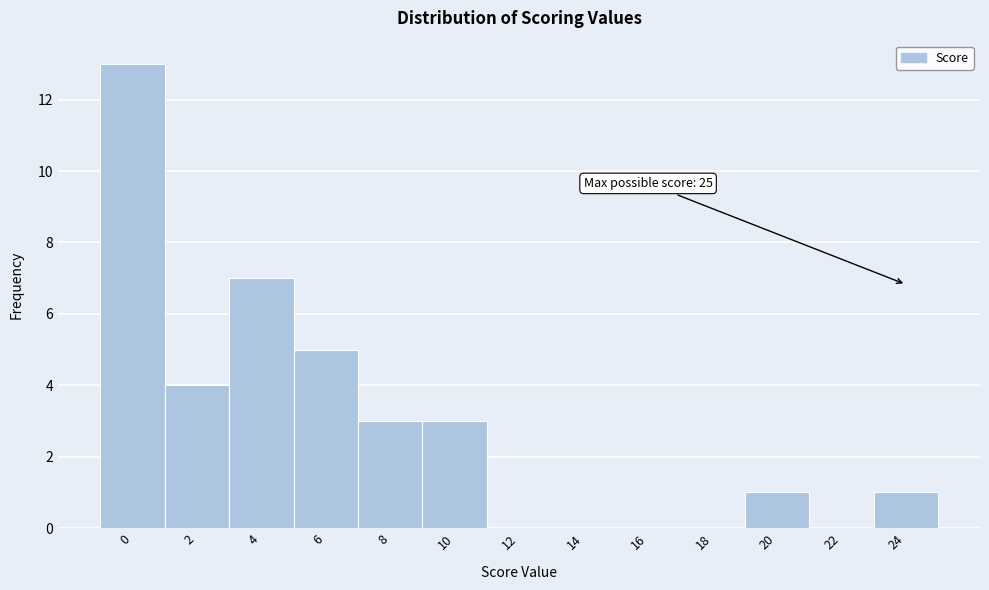

Reading left to right, transcribe all the data shown in this chart.

0=13	2=4	4=7	6=5	8=3	10=3	12=0	14=0	16=0	18=0	20=1	22=0	24=1